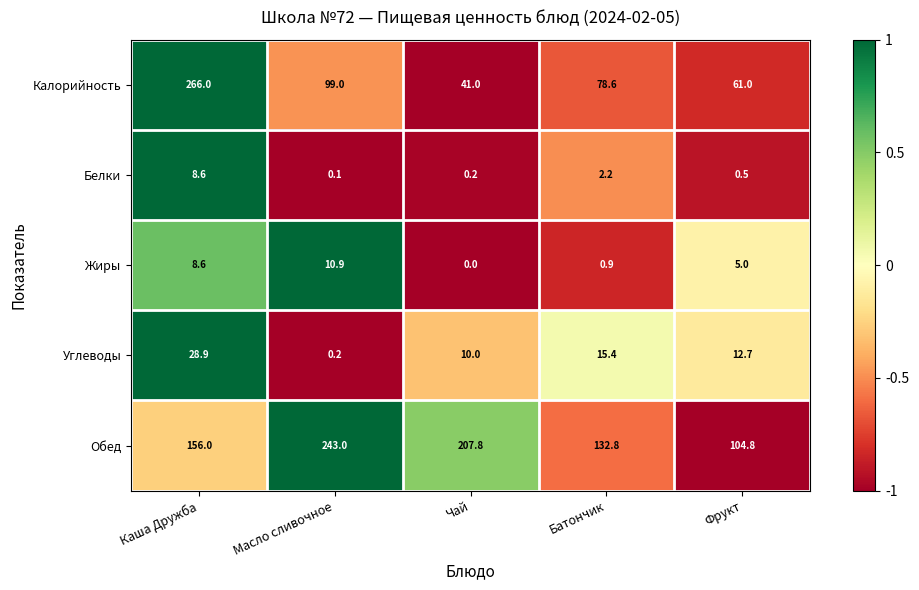

What is the sum of all Углеводы values?

67.2